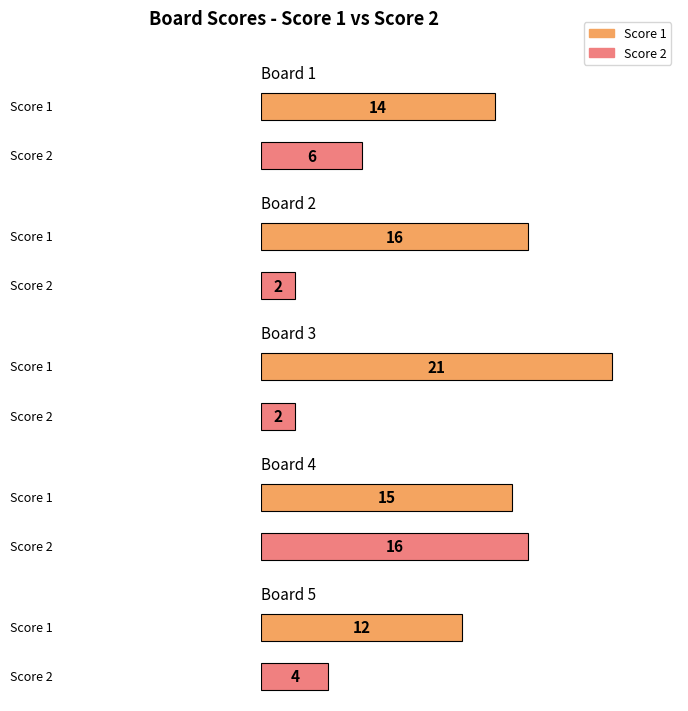

Which label corresponds to the smallest value in the chart?

Board 2